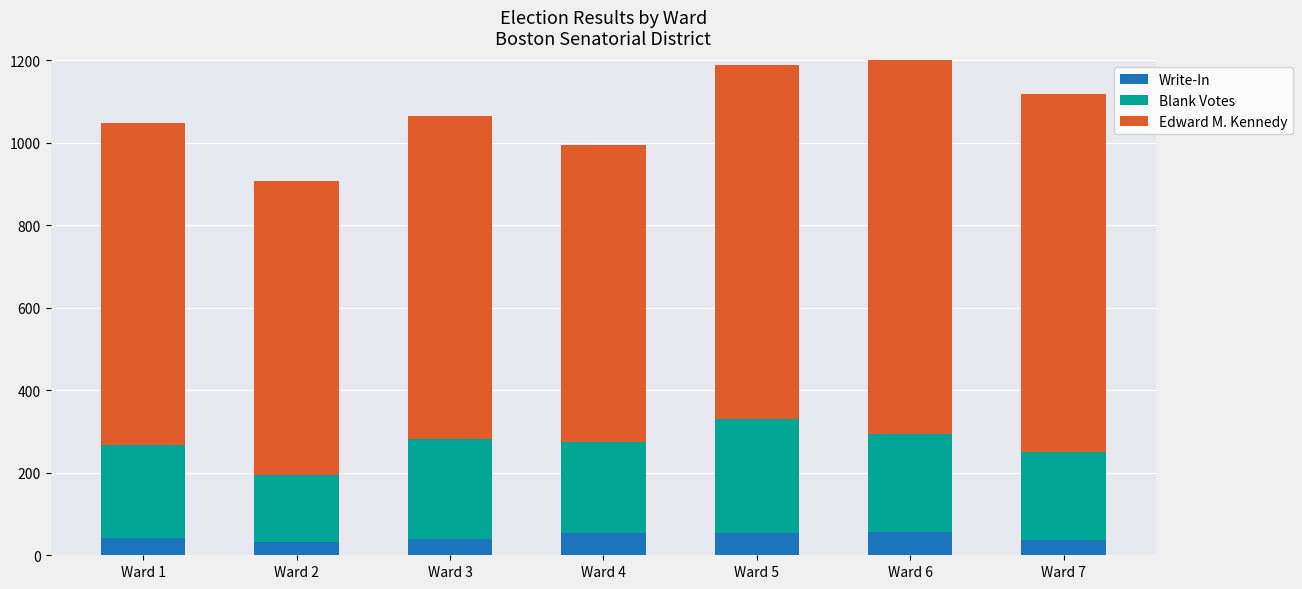

Where does the Write-In series first go above 43?

Ward 4